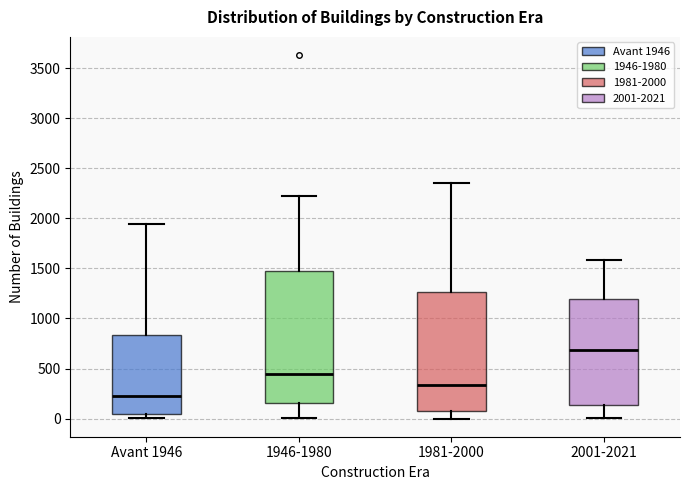

Comparing the boxes themselves (not the whiskers), which one is the tallest?

1946-1980